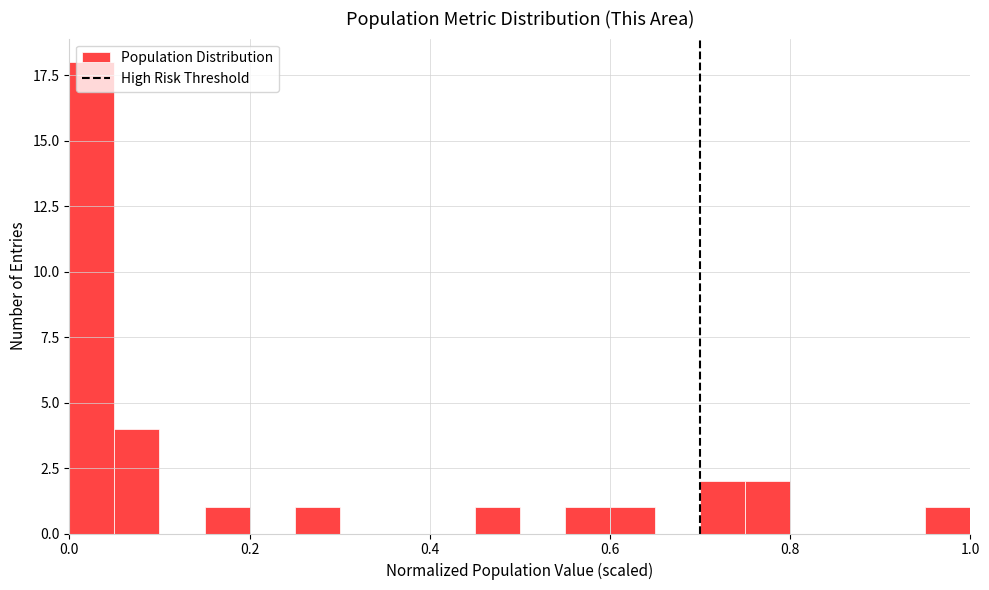

Read against the x-axis, roughly where is the centre of the tallest bar?

0.02